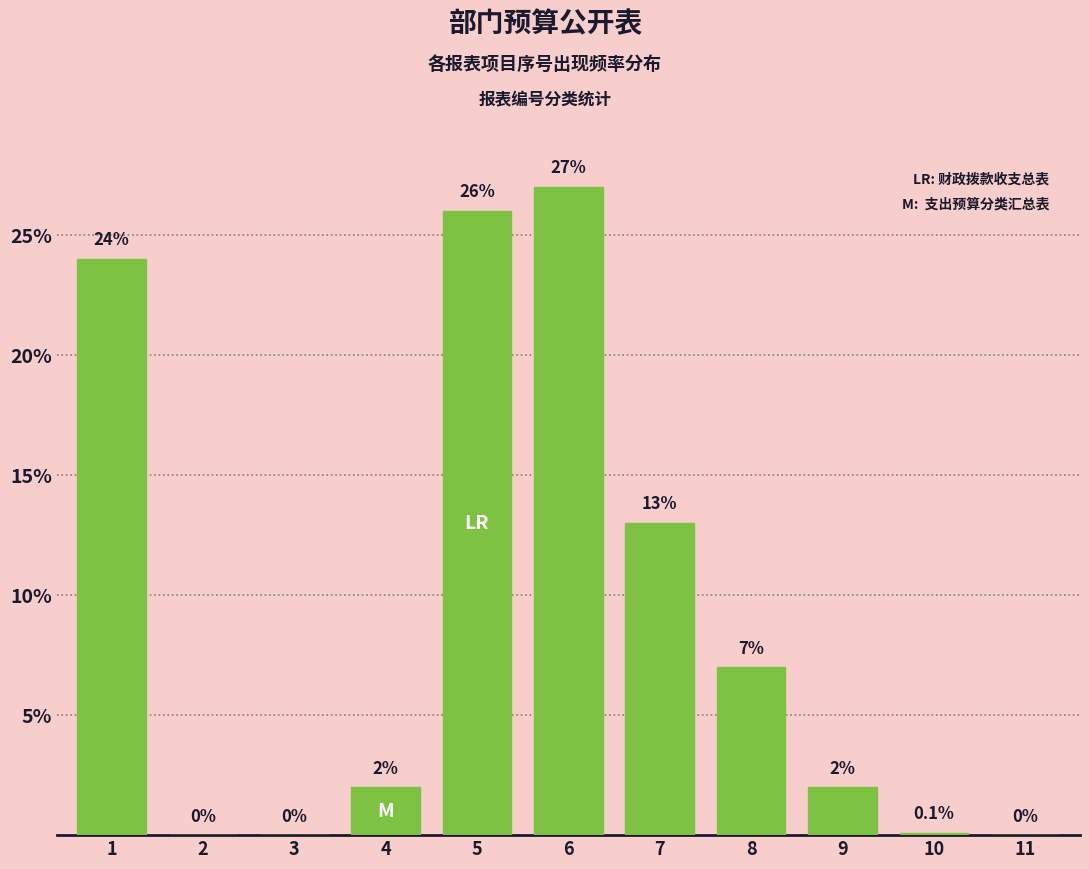

Reading left to right, transcribe all the data shown in this chart.

1=24.0	2=0.0	3=0.0	4=2.0	5=26.0	6=27.0	7=13.0	8=7.0	9=2.0	10=0.1	11=0.0